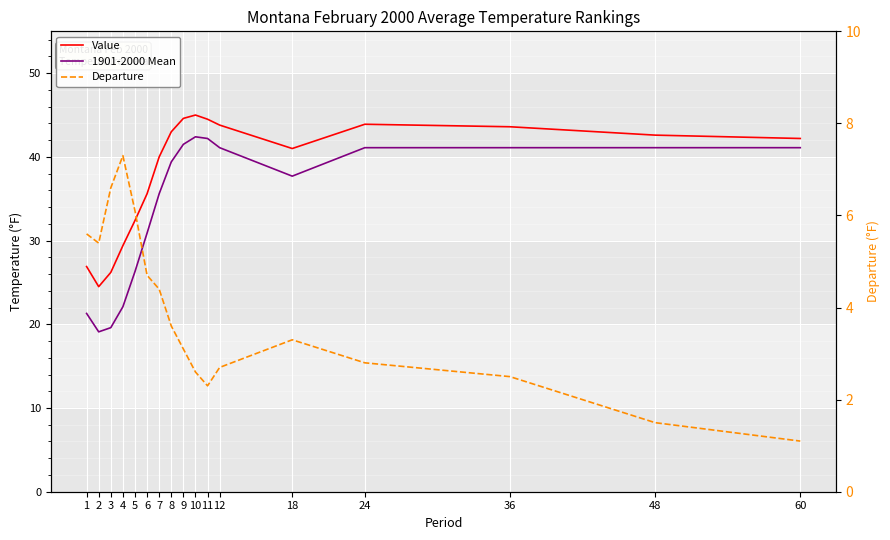

How many lines are shown in the chart?

3